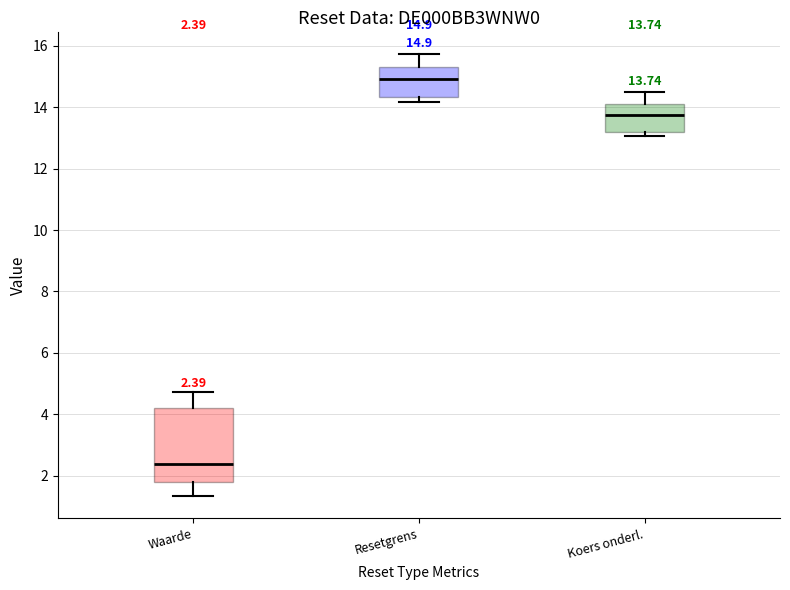

Which box is the tallest, from its lower edge to its upper edge?

Waarde